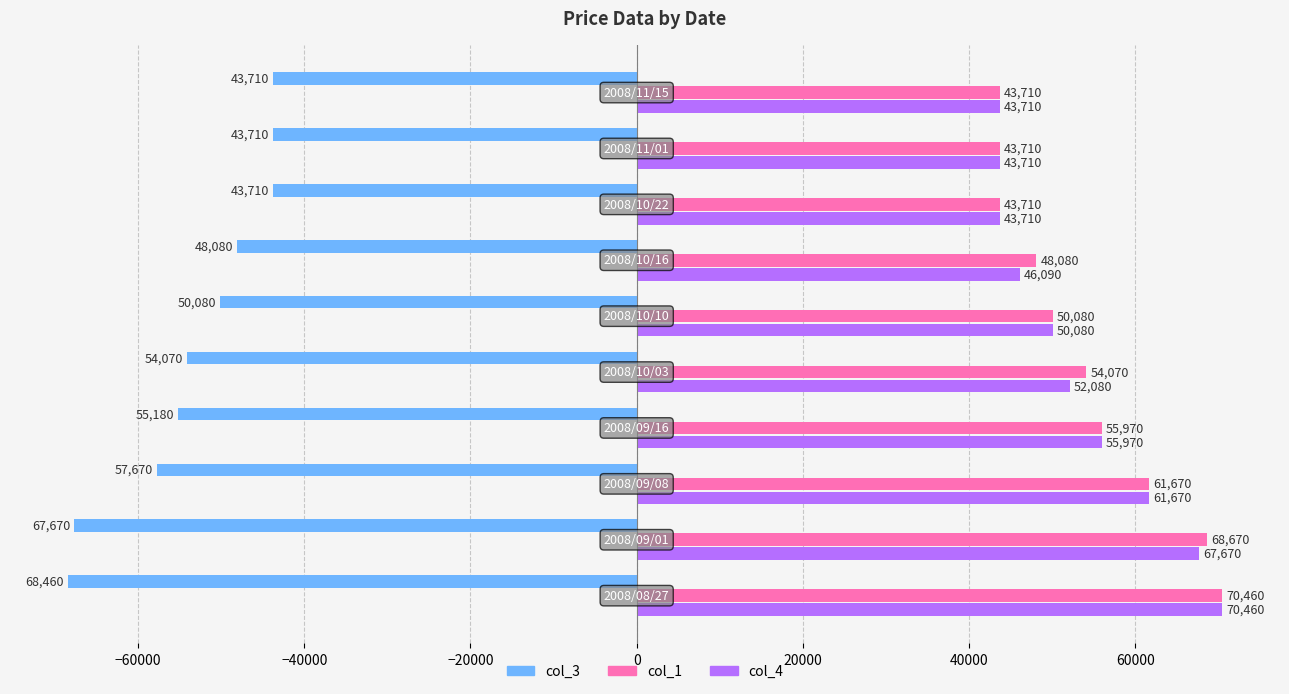

Count the col_1 values in the range 43710 to 61670.

8